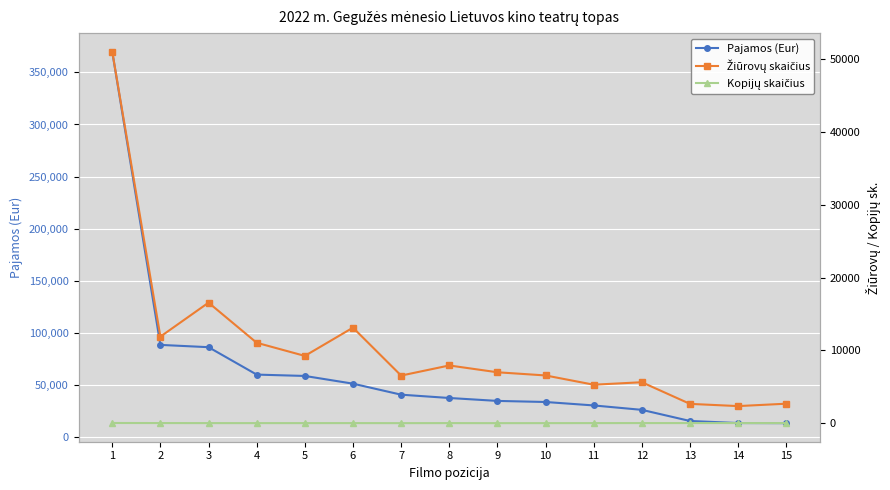

Which series has the widest spread of values?

Pajamos (Eur)